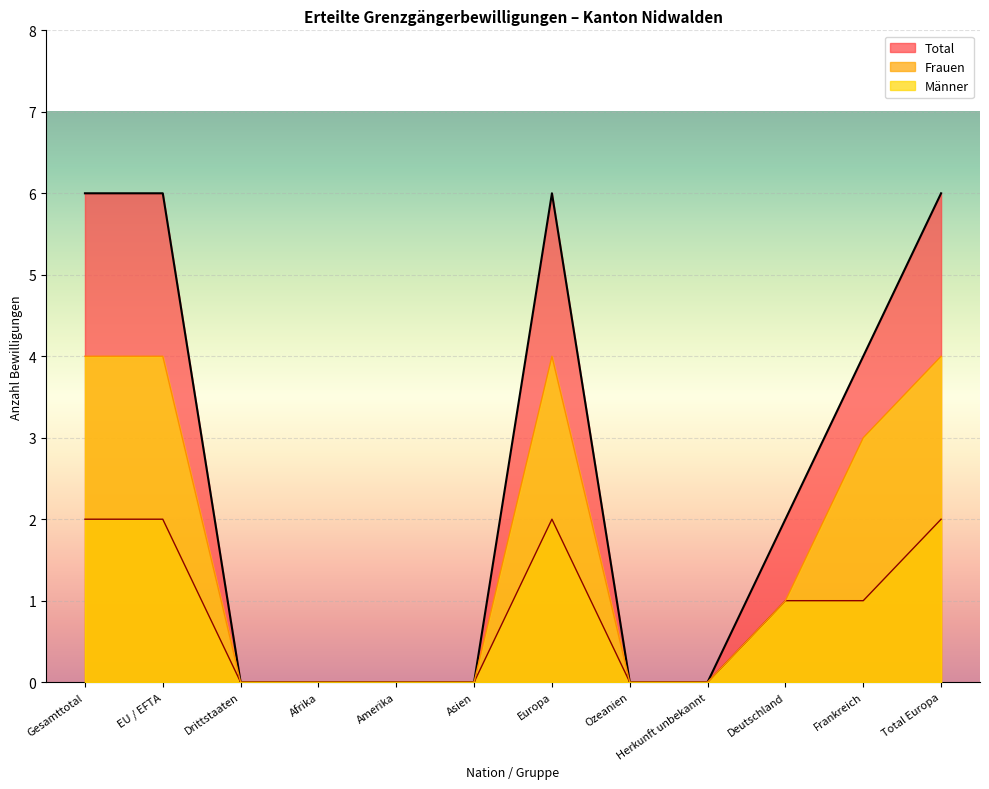

Reading right to left, list all the values displayed in this chart.

Total: Total Europa=6	Frankreich=4	Deutschland=2	Herkunft unbekannt=0	Ozeanien=0	Europa=6	Asien=0	Amerika=0	Afrika=0	Drittstaaten=0	EU / EFTA=6	Gesamttotal=6
Frauen: Total Europa=2	Frankreich=1	Deutschland=1	Herkunft unbekannt=0	Ozeanien=0	Europa=2	Asien=0	Amerika=0	Afrika=0	Drittstaaten=0	EU / EFTA=2	Gesamttotal=2
Männer: Total Europa=4	Frankreich=3	Deutschland=1	Herkunft unbekannt=0	Ozeanien=0	Europa=4	Asien=0	Amerika=0	Afrika=0	Drittstaaten=0	EU / EFTA=4	Gesamttotal=4